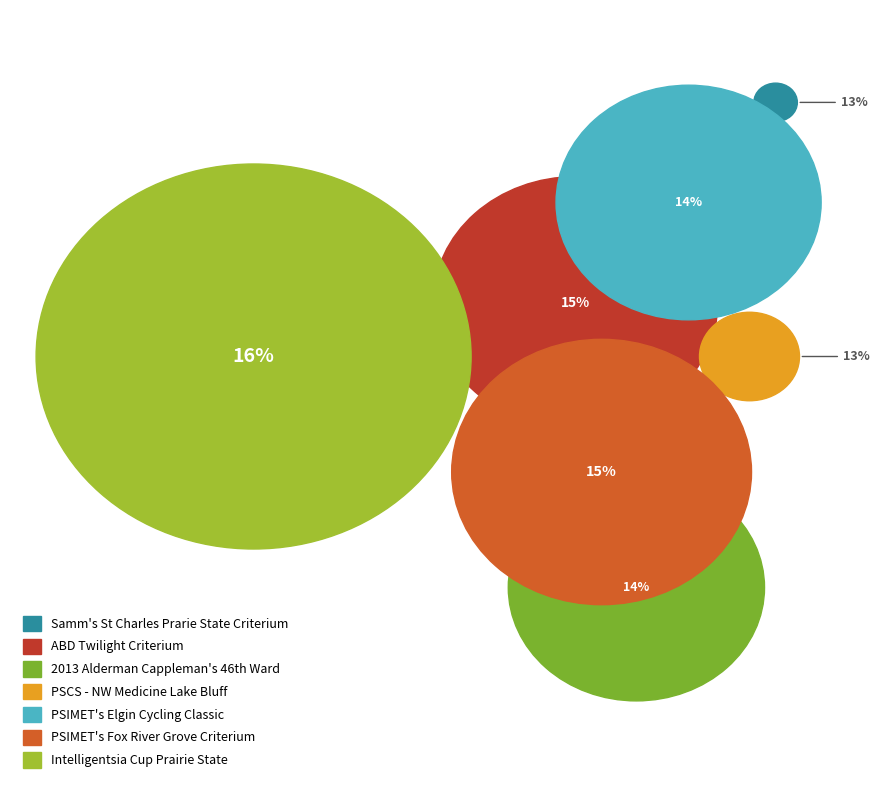

Rank the categories by value from lowest to highest.

Samm's St Charles Prarie State Criterium, PSCS - Northwestern Medicine Lake Bluff, 2013 Alderman James Cappleman's 46th Ward, PSIMET's Elgin Cycling Classic, ABD Twilight Criterium, PSIMET's Fox River Grove Criterium, Intelligentsia Cup Prairie State Cycling